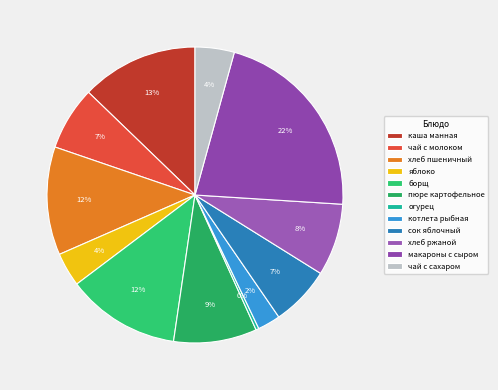

To the nearest percent, what percentage of the pie is чай с сахаром?

4%